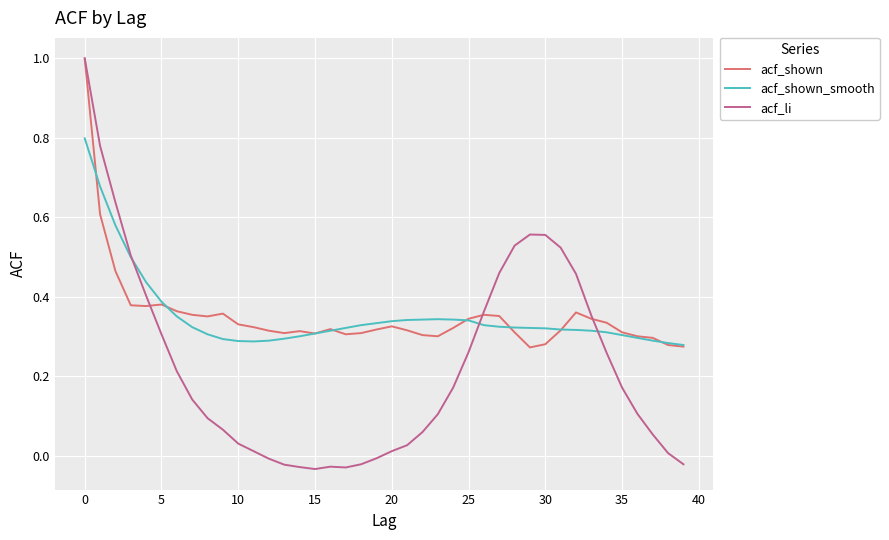

Which series has the widest spread of values?

acf_li